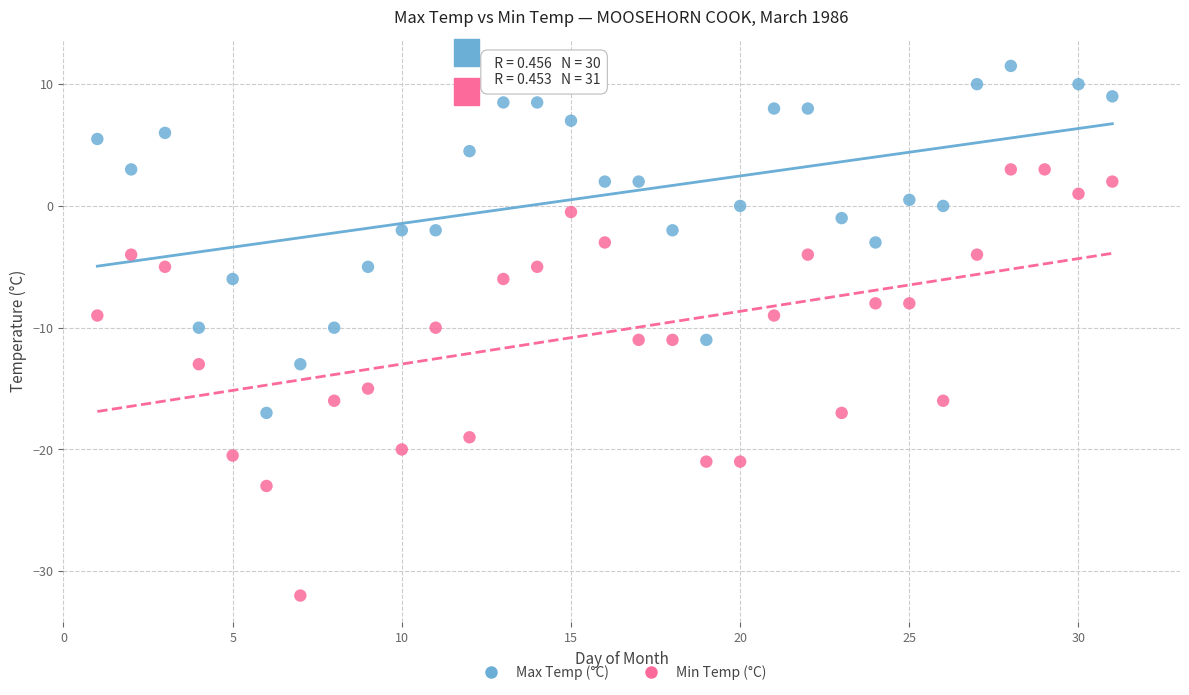

Which series reaches the maximum Y coordinate?

Max Temp (°C)